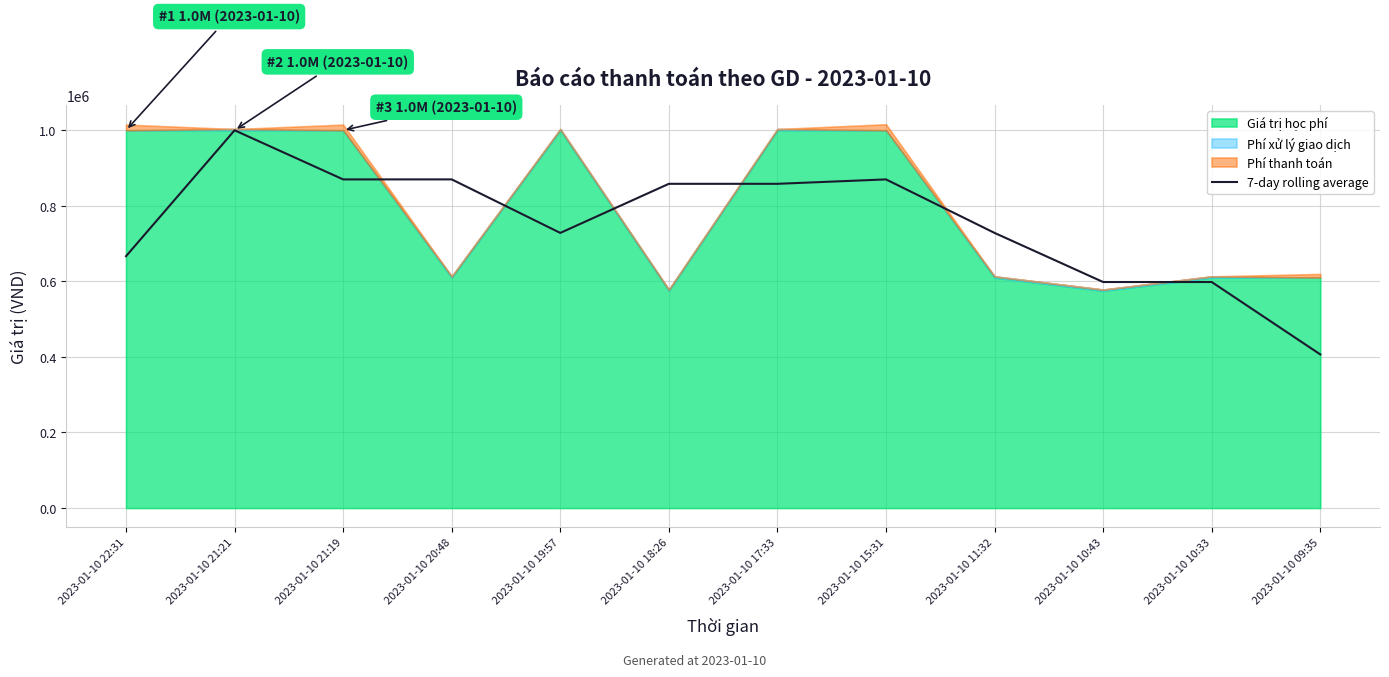

Which category has the highest value across all series?

2023-01-10 21:21